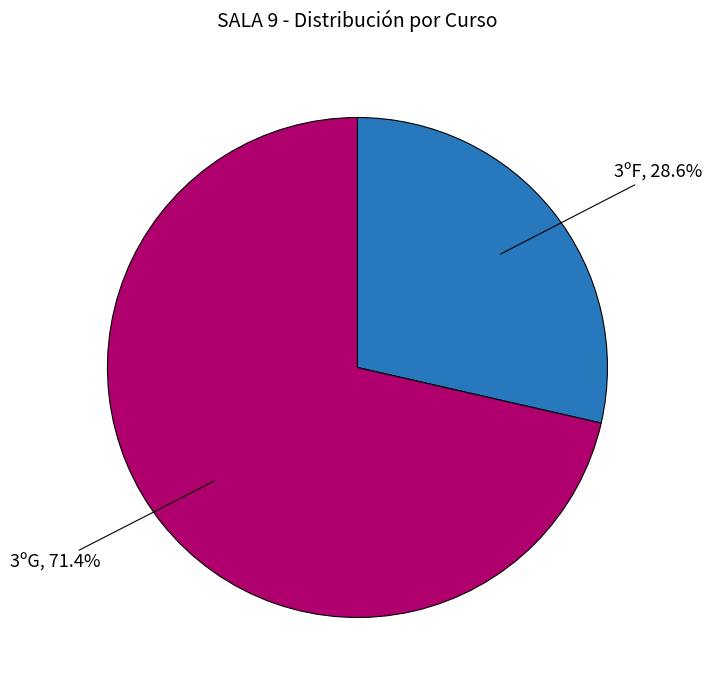

What percentage do 3ºG and 3ºF together represent?

100.0%